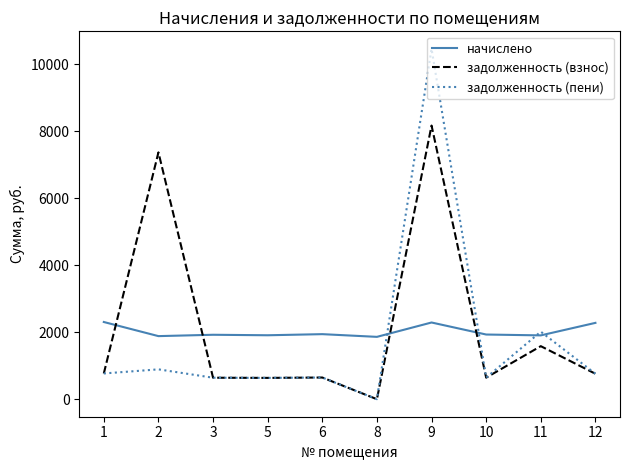

What is the spread (max minus min) of values at 9?

8173.8